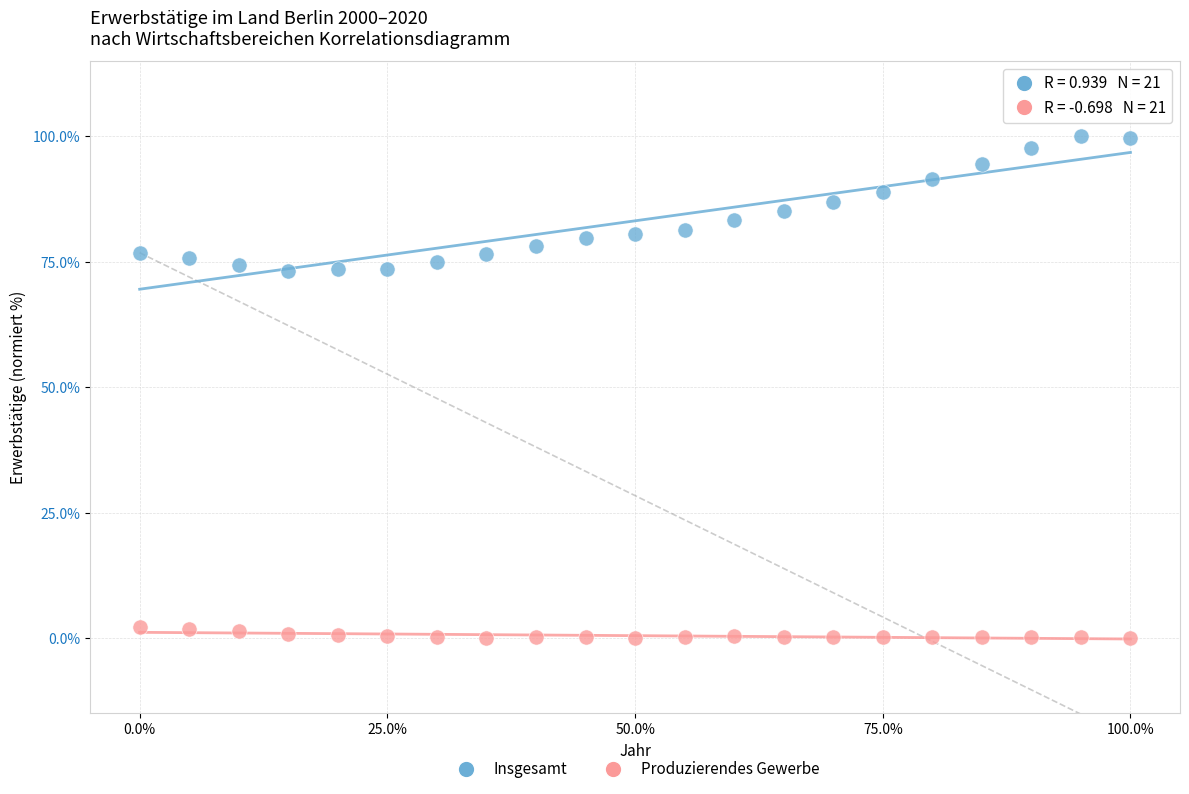

Which series has the largest Y range (max minus min)?

Insgesamt